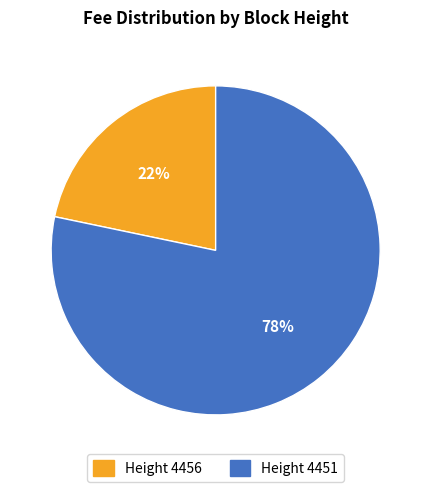

How many segments does this pie chart have?

2